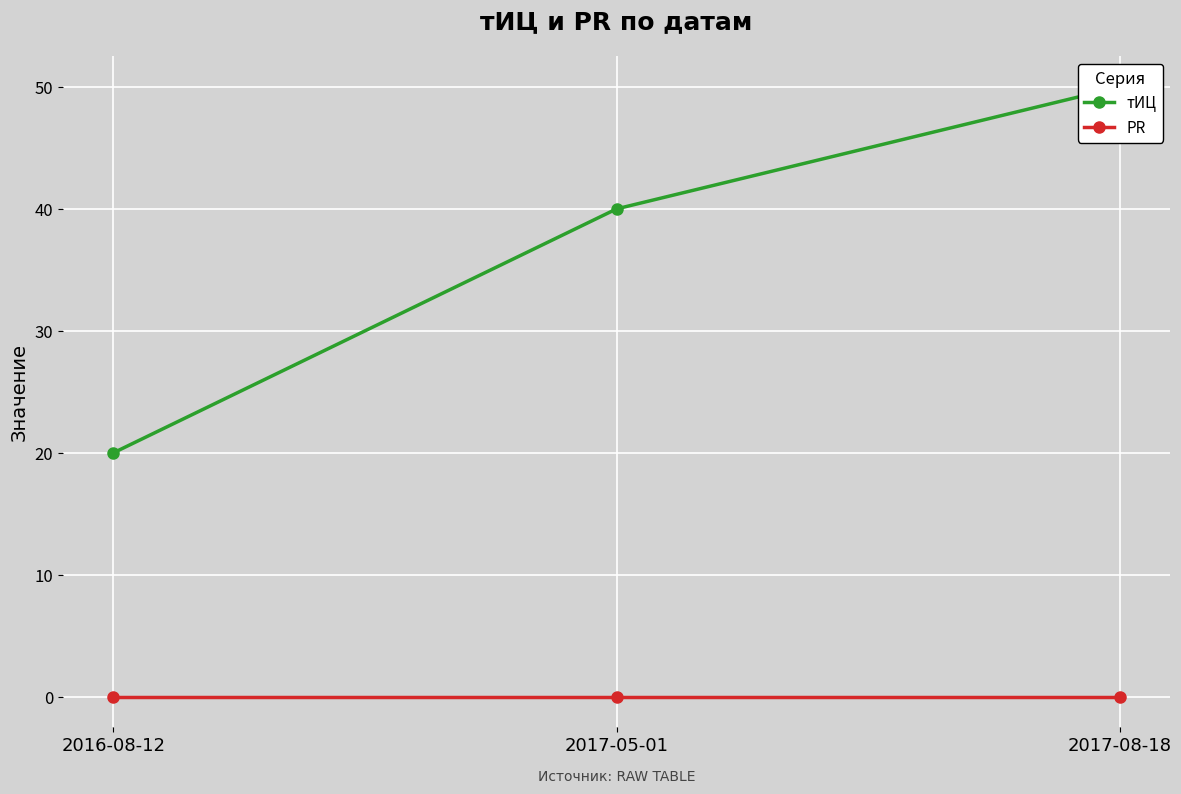

At which category is the sum across all series the highest?

2017-08-18